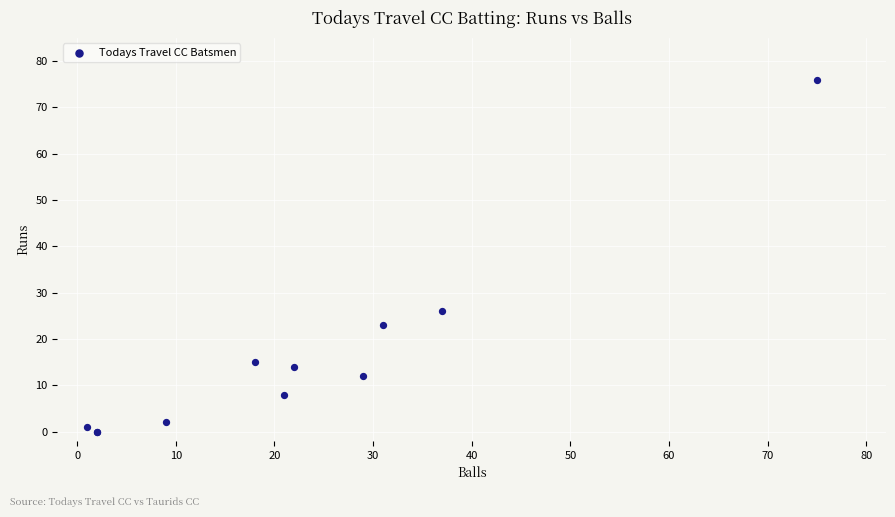

What Y value in the scatter plot is closest to 38?

26